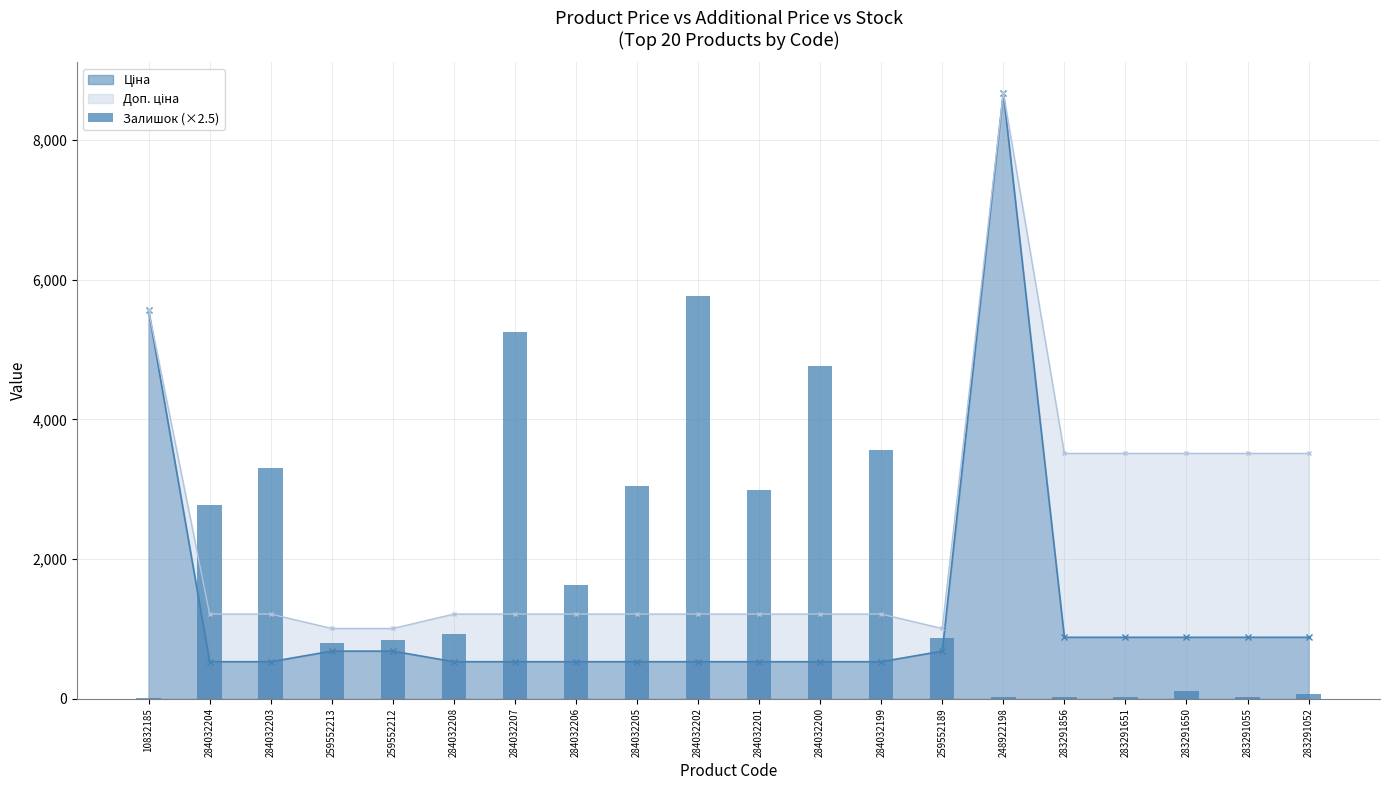

The chart shows a value of 90.7 at 283291052. True or false?

False